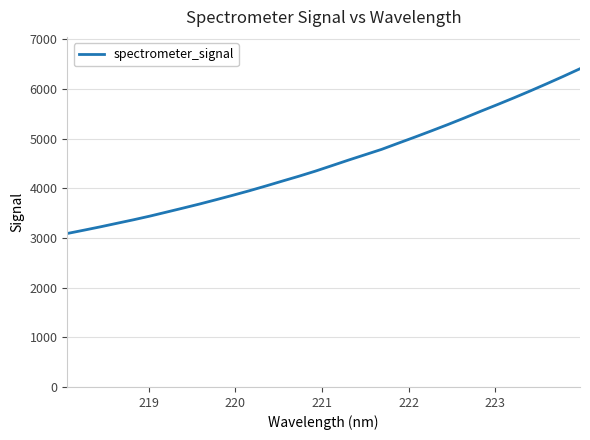

What is the difference between the maximum and minimum values?

3316.2